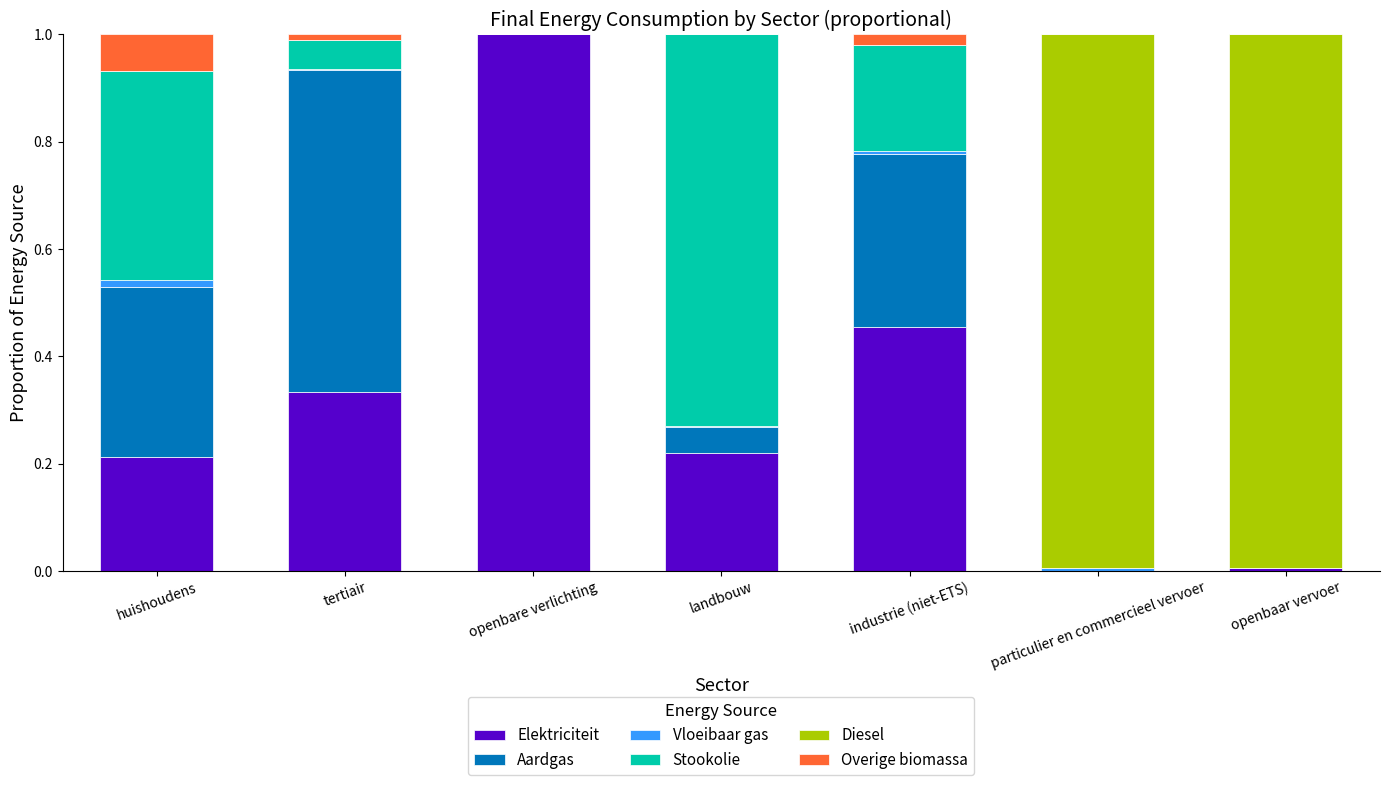

What is the total value across all series at landbouw?

1.0